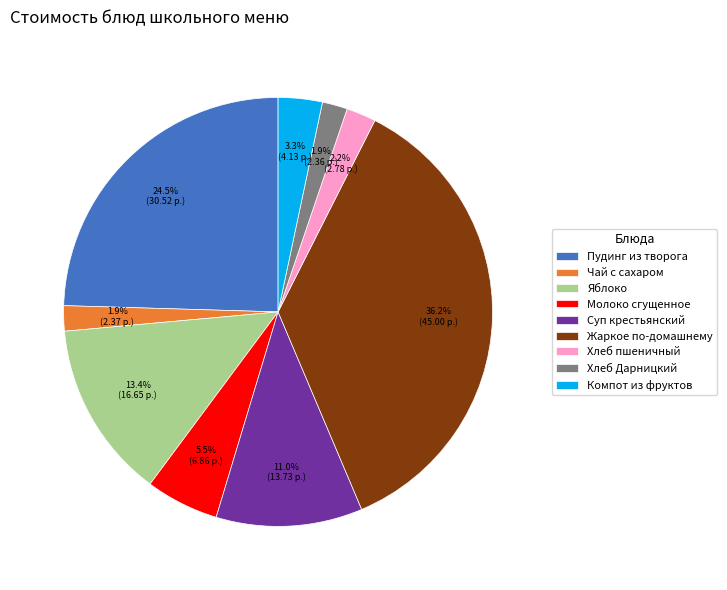

Which category has the biggest portion of the pie?

Жаркое по-домашнему